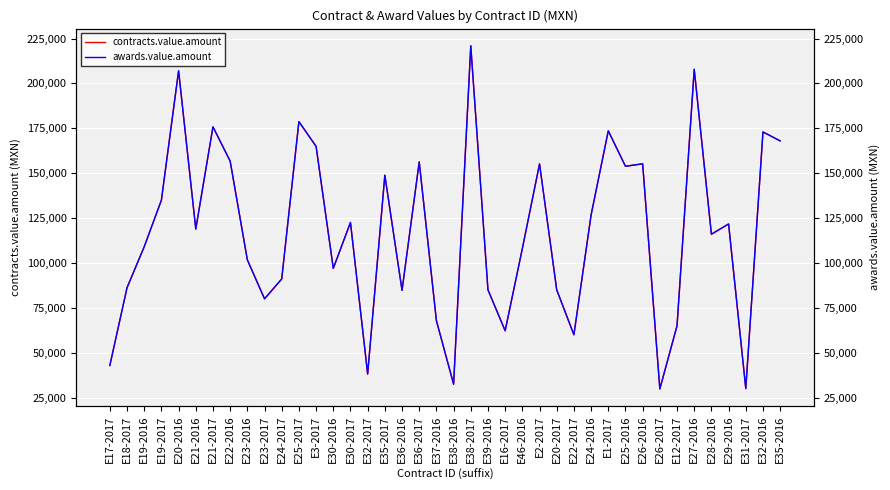

In awards.value.amount, how many points are lower than both neighbors (excluding endpoints)?

12